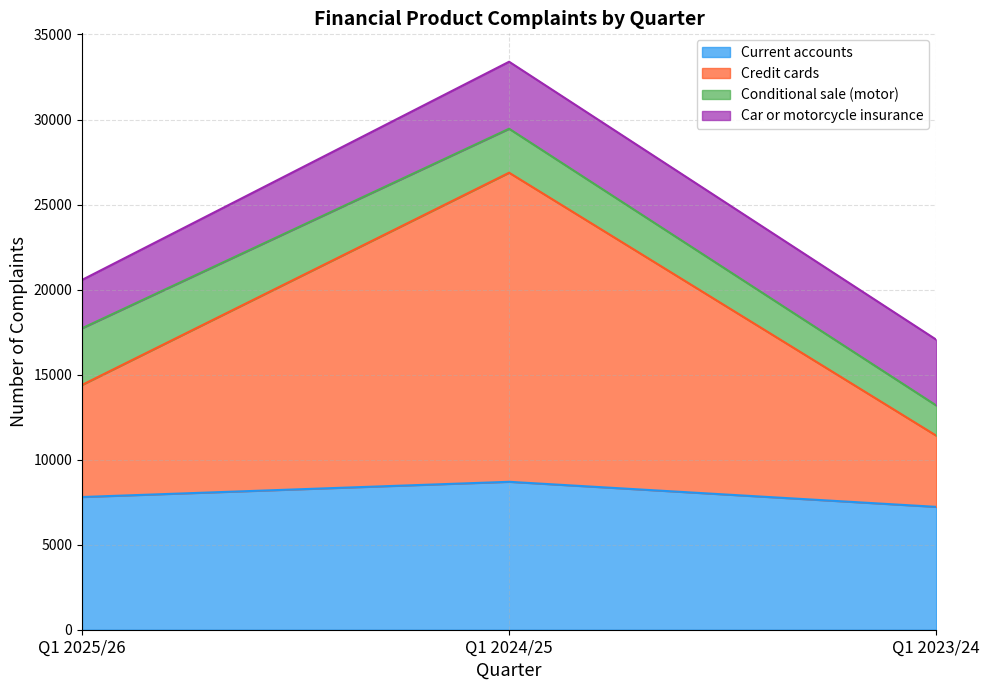

Which series has the widest spread of values?

Credit cards